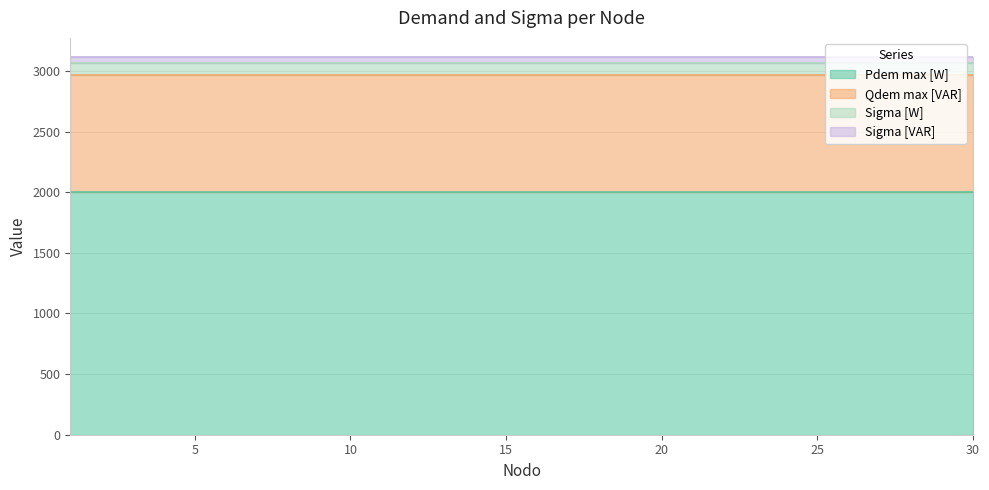

What is the greatest value displayed?

2000.0